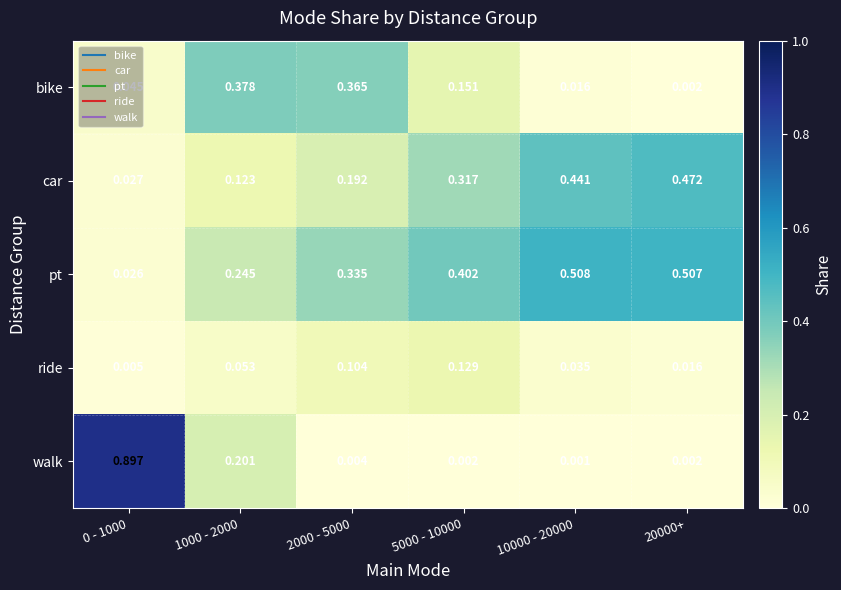

List the series in order of their peak value, highest first.

walk, pt, car, bike, ride